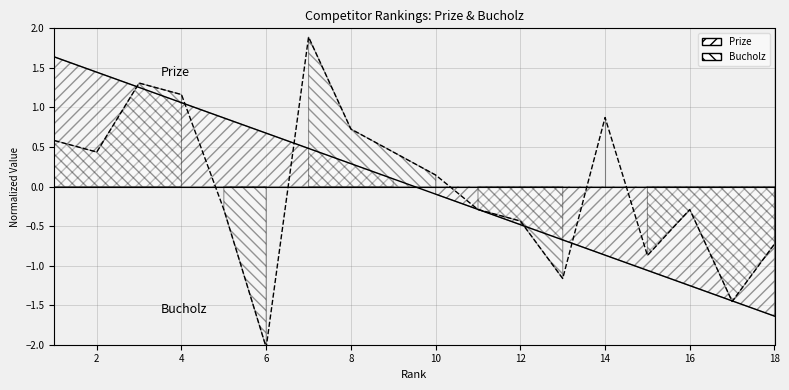

At which category is the sum across all series the highest?

3